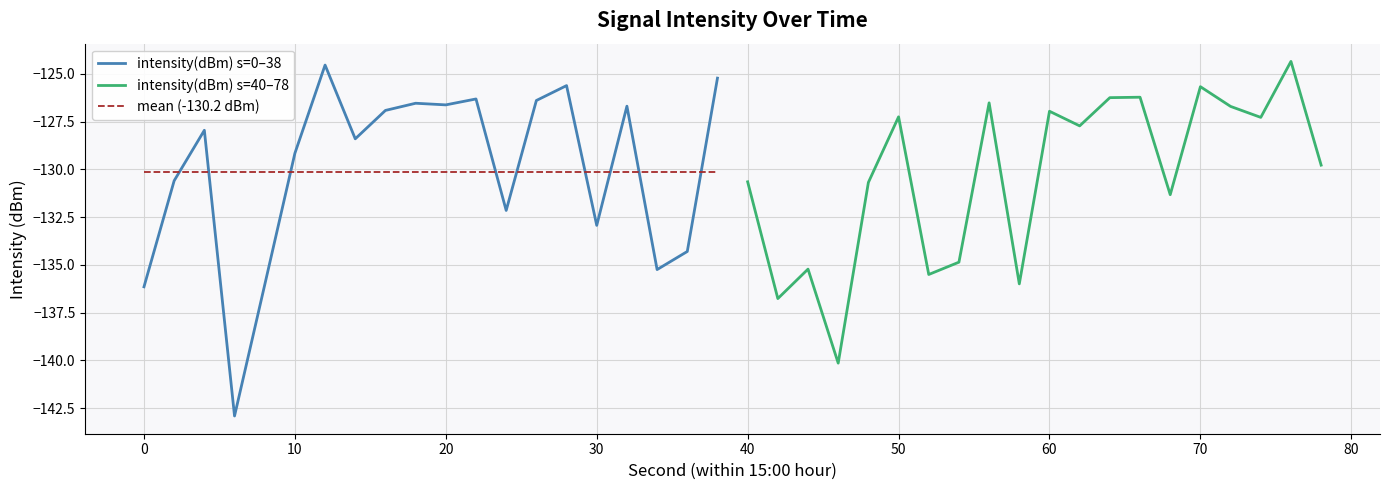

True or false: mean (-130.2 dBm) and intensity(dBm) s=0–38 intersect in this chart.

True